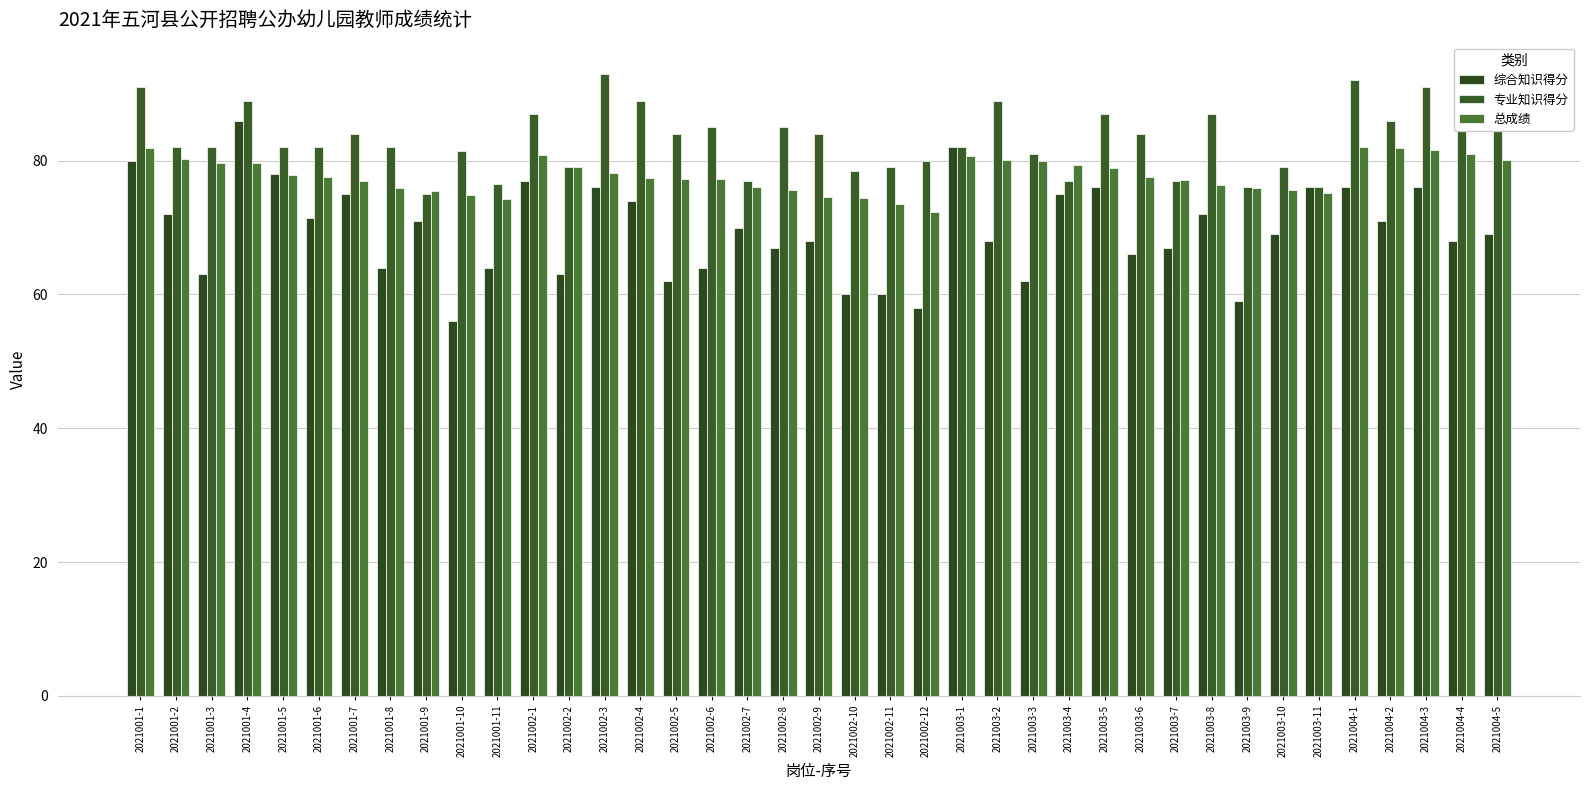

Rank the series by their average value, from lowest to highest.

综合知识得分, 总成绩, 专业知识得分